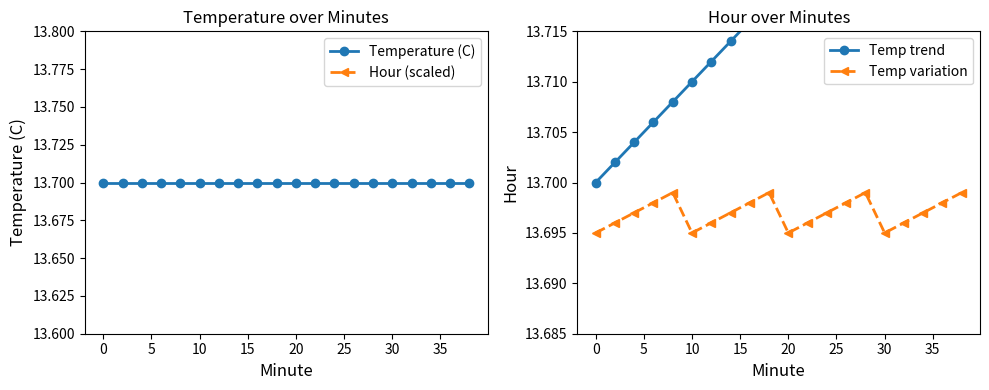

How many values in Hour (scaled) are above zero?

6